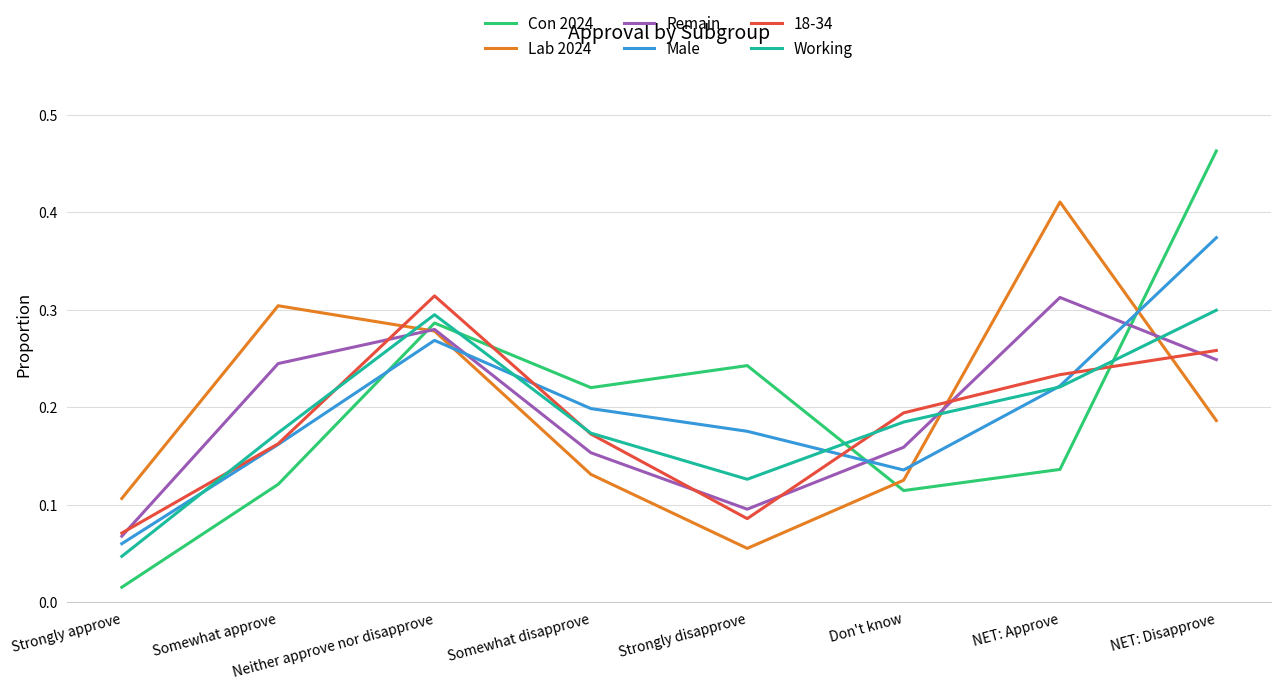

After their last crossing, which series has the higher values: Lab 2024 or Working?

Working